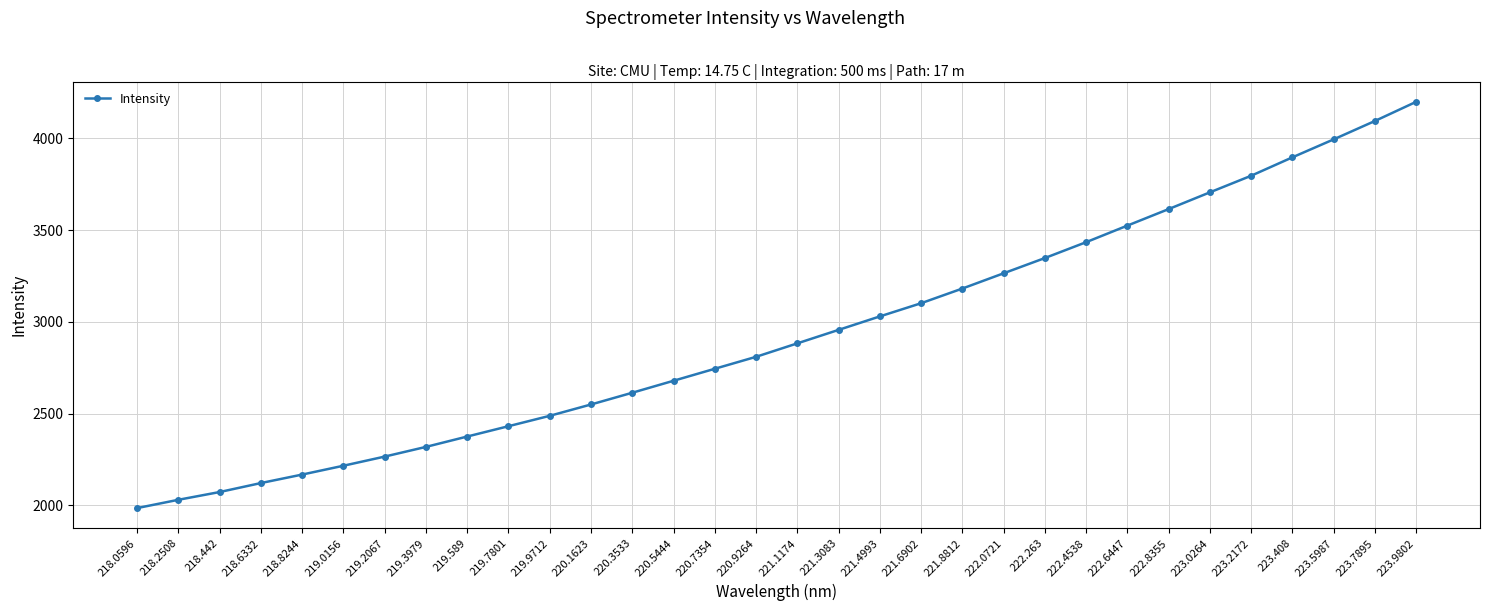

The value at 219.0156 is 3951.9. True or false?

False